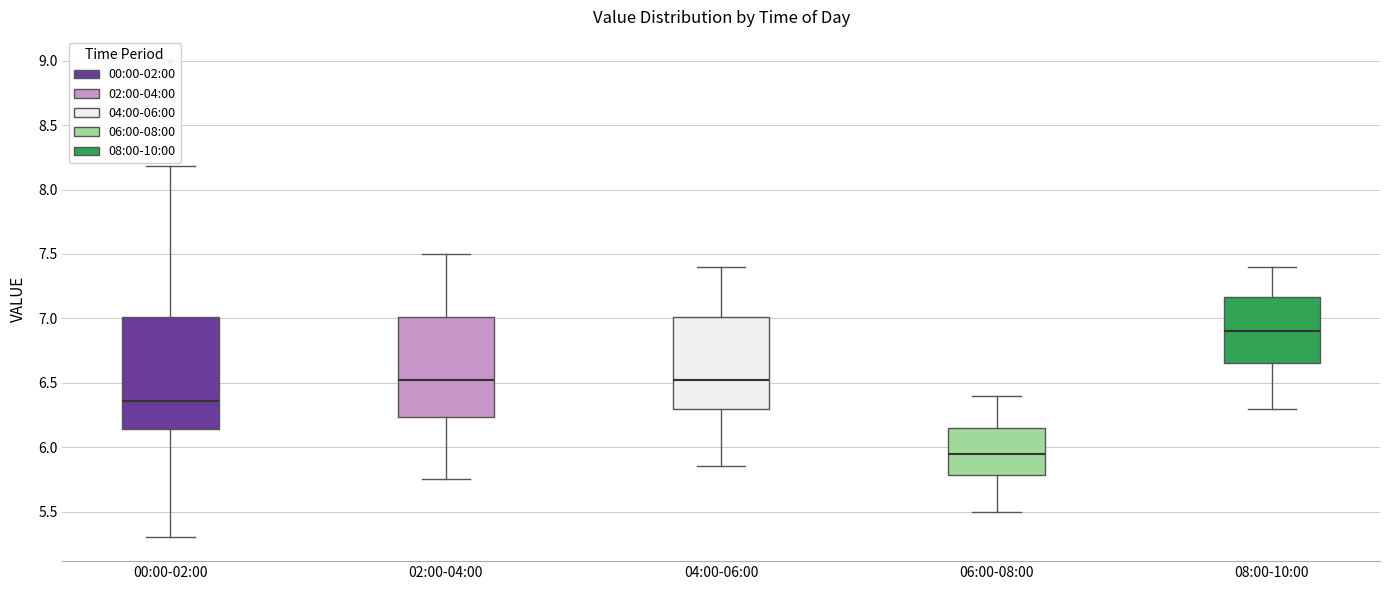

Reading left to right, read every box against the y-axis: the position of its median line, the range the box covers, and the ends of its whiskers. The values are not printed on the chart, so give them approximately, as read against the axis.

00:00-02:00: median 6.35, box 6.15 to 7.00, whiskers 5.30 to 8.20
02:00-04:00: median 6.55, box 6.25 to 7.00, whiskers 5.75 to 7.50
04:00-06:00: median 6.55, box 6.30 to 7.00, whiskers 5.85 to 7.40
06:00-08:00: median 5.95, box 5.80 to 6.15, whiskers 5.50 to 6.40
08:00-10:00: median 6.90, box 6.65 to 7.15, whiskers 6.30 to 7.40